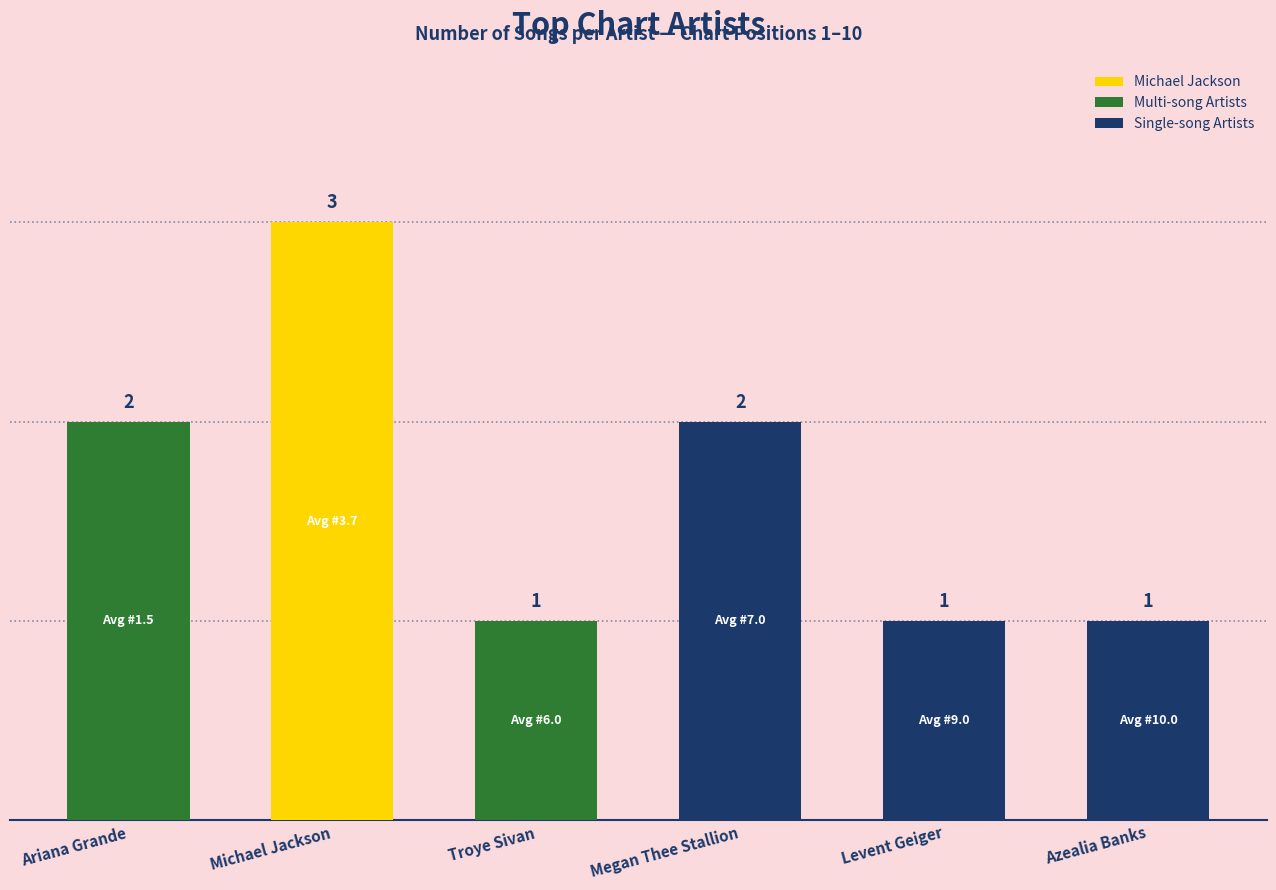

Count the values in the range 1 to 2.

5